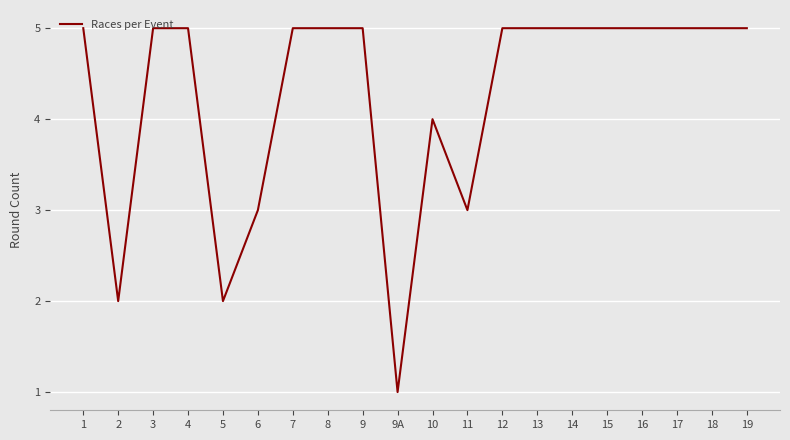

Reading left to right, list all the values displayed in this chart.

5	2	5	5	2	3	5	5	5	1	4	3	5	5	5	5	5	5	5	5